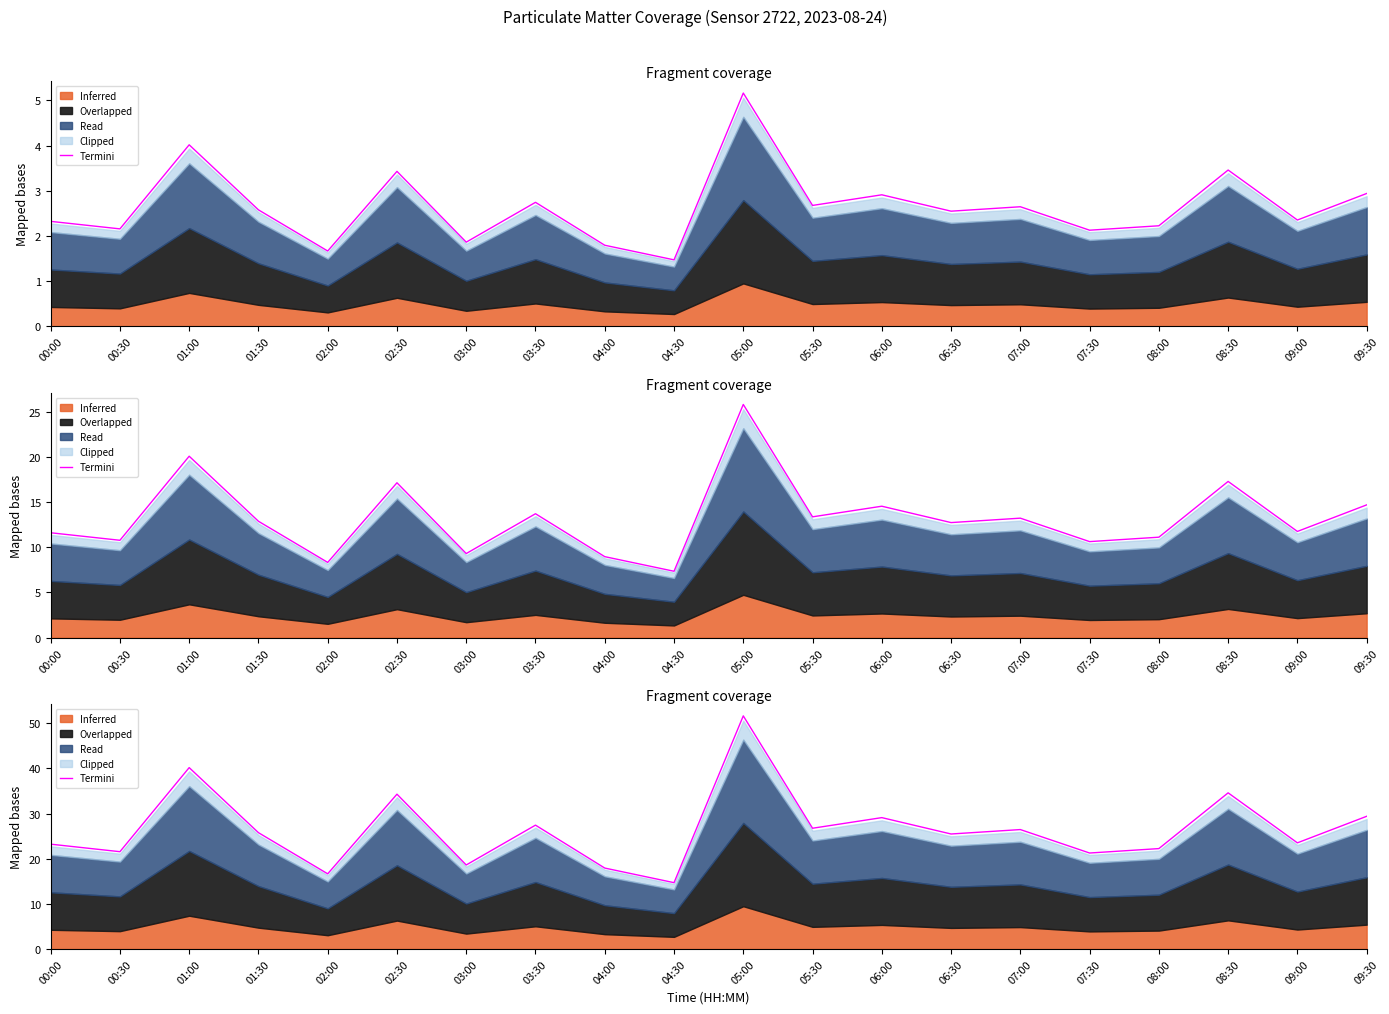

Where is the data nearest to the value 33?

02:30